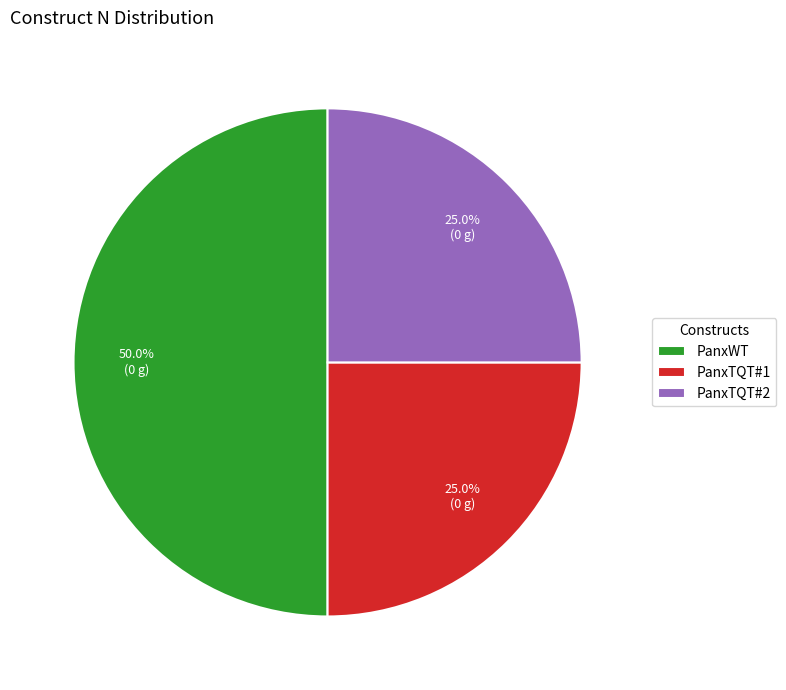

Which category has the biggest portion of the pie?

PanxWT